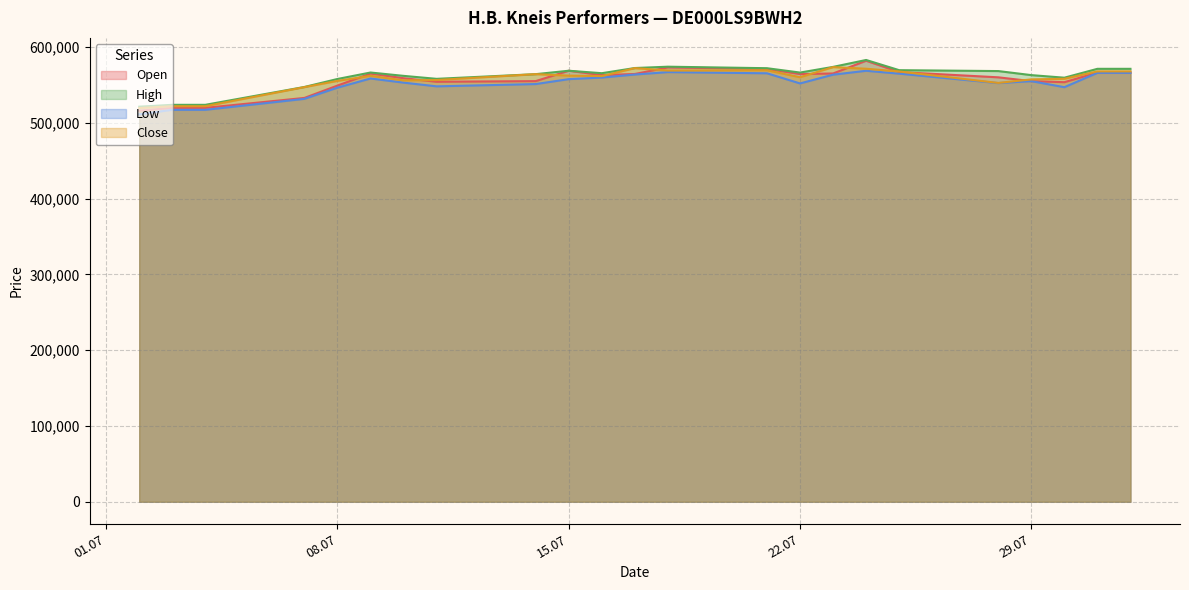

What is the greatest value displayed?

583014